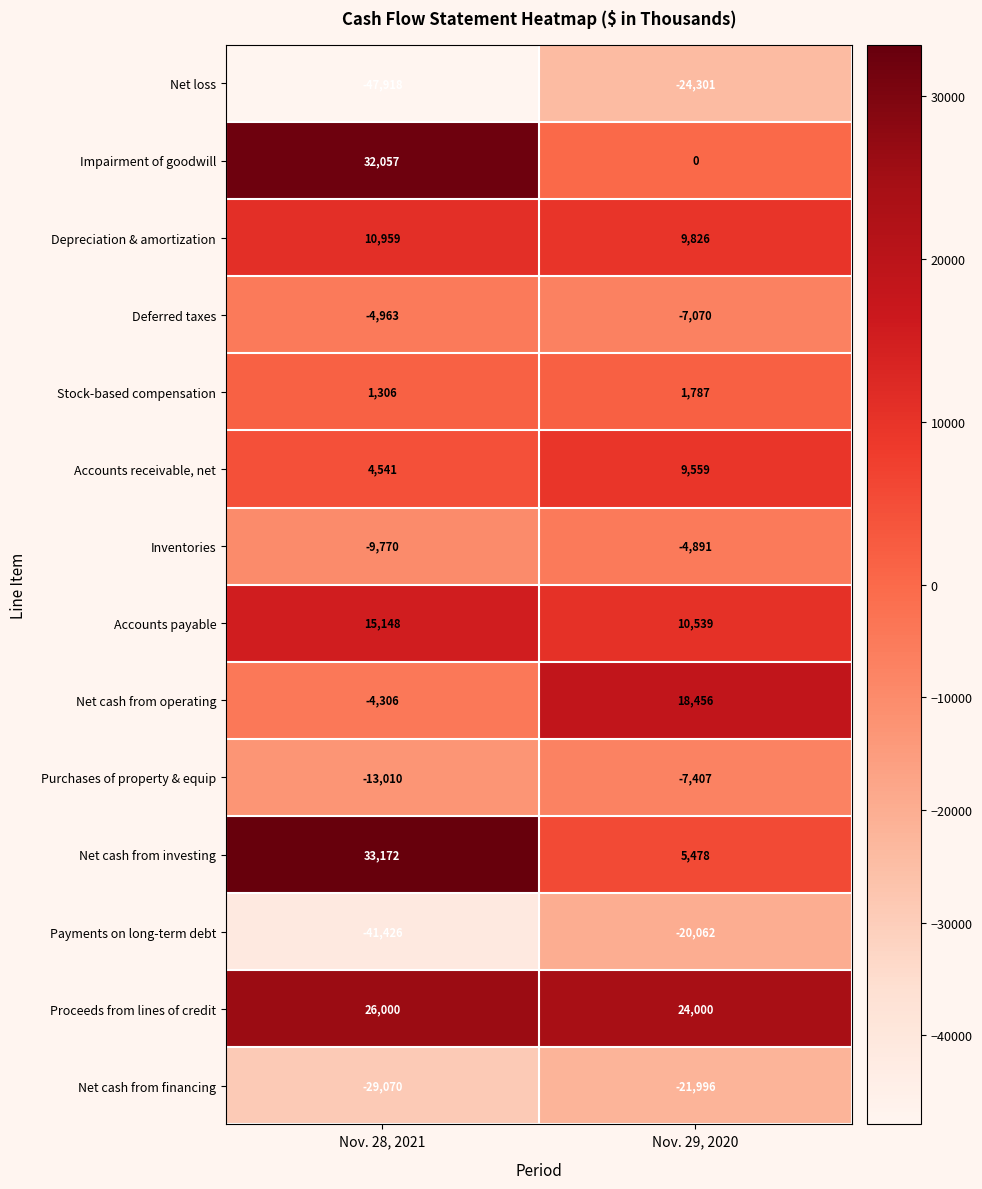

True or false: Stock-based compensation has a value of 2855 at Nov. 29, 2020.

False